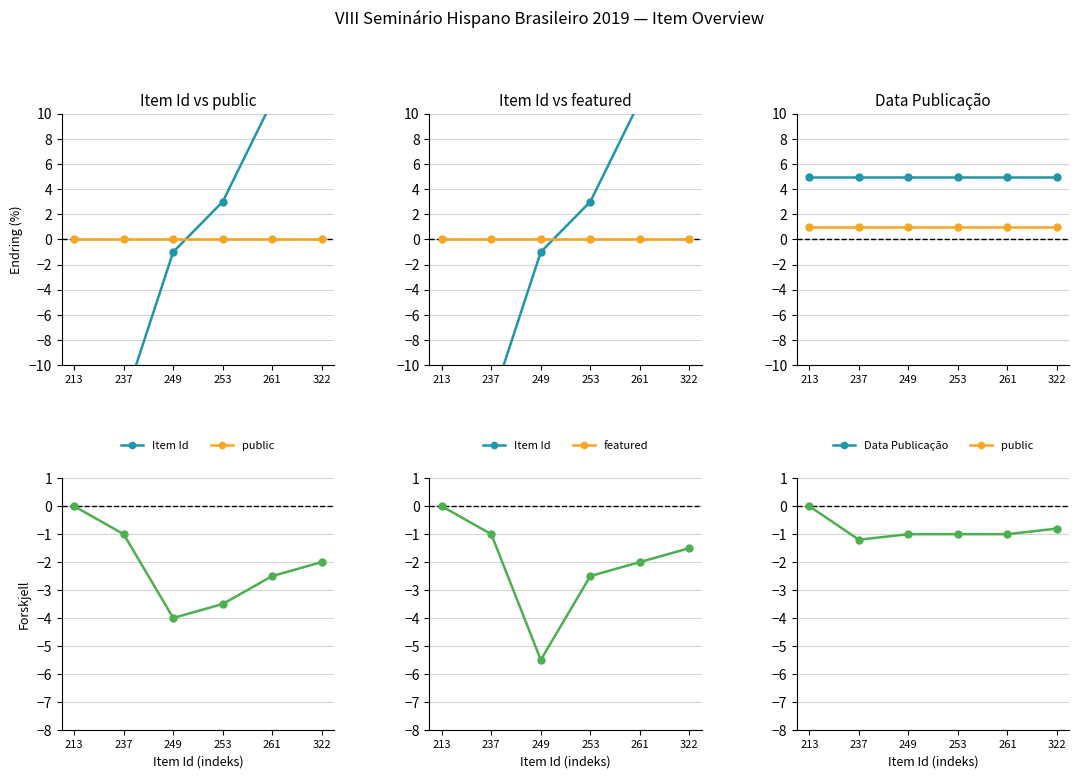

Rank the series by their maximum value, from lowest to highest.

featured, Forskjell, public, Data Publicação, Item Id